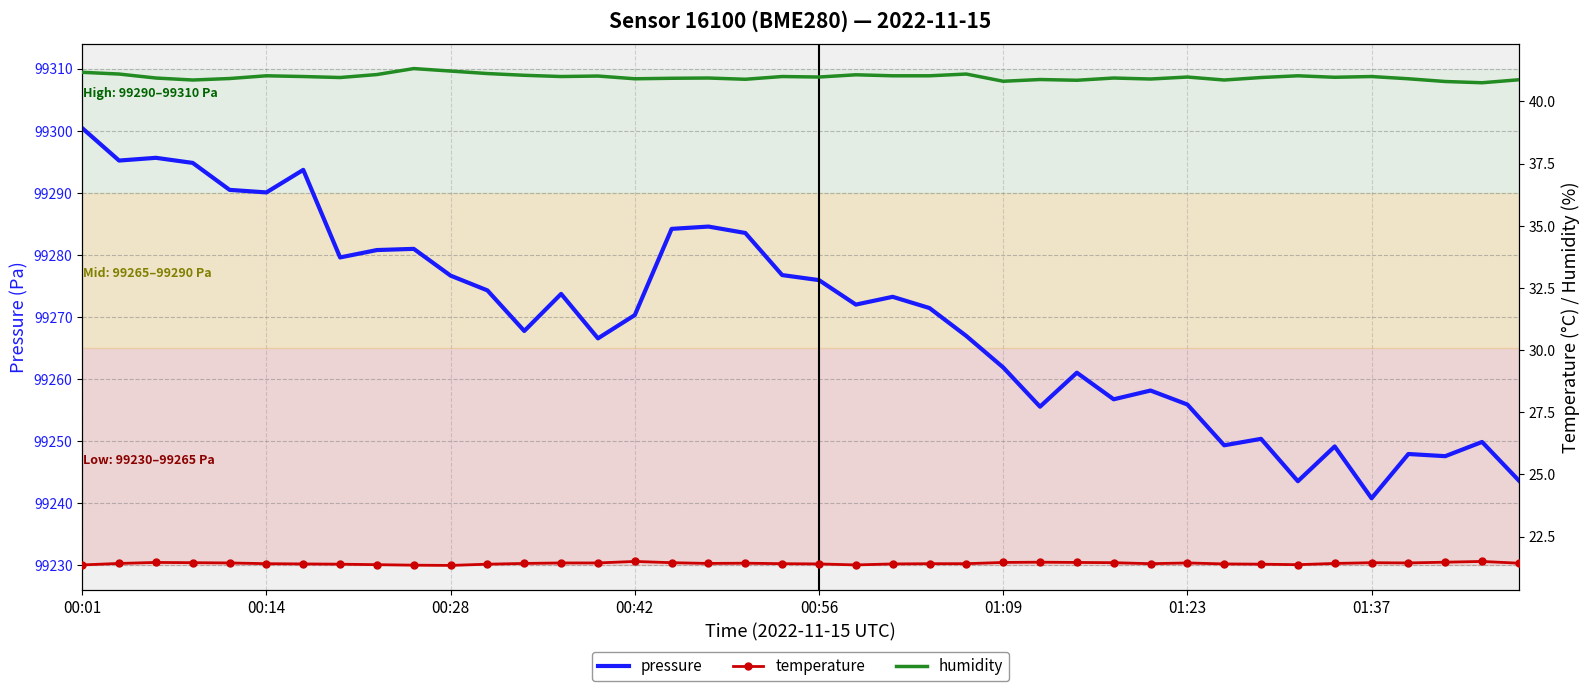

True or false: pressure has a value of 99275.9 at 00:56.

True